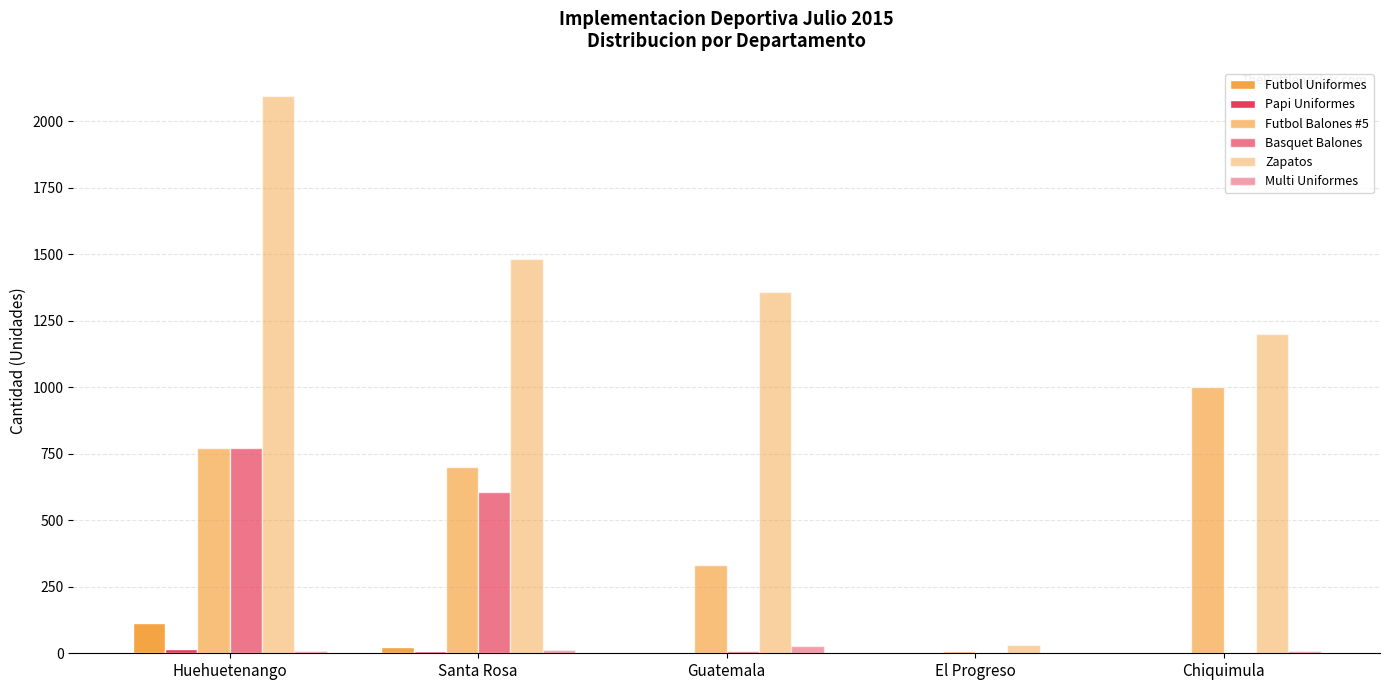

How many series are shown in this chart?

6